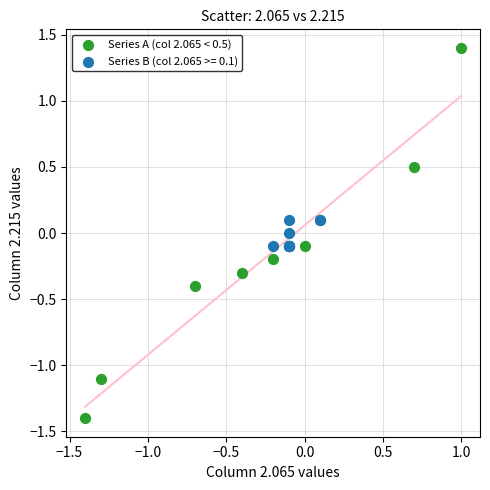

Which series reaches the maximum Y coordinate?

Series A (col 2.065 < 0.5)